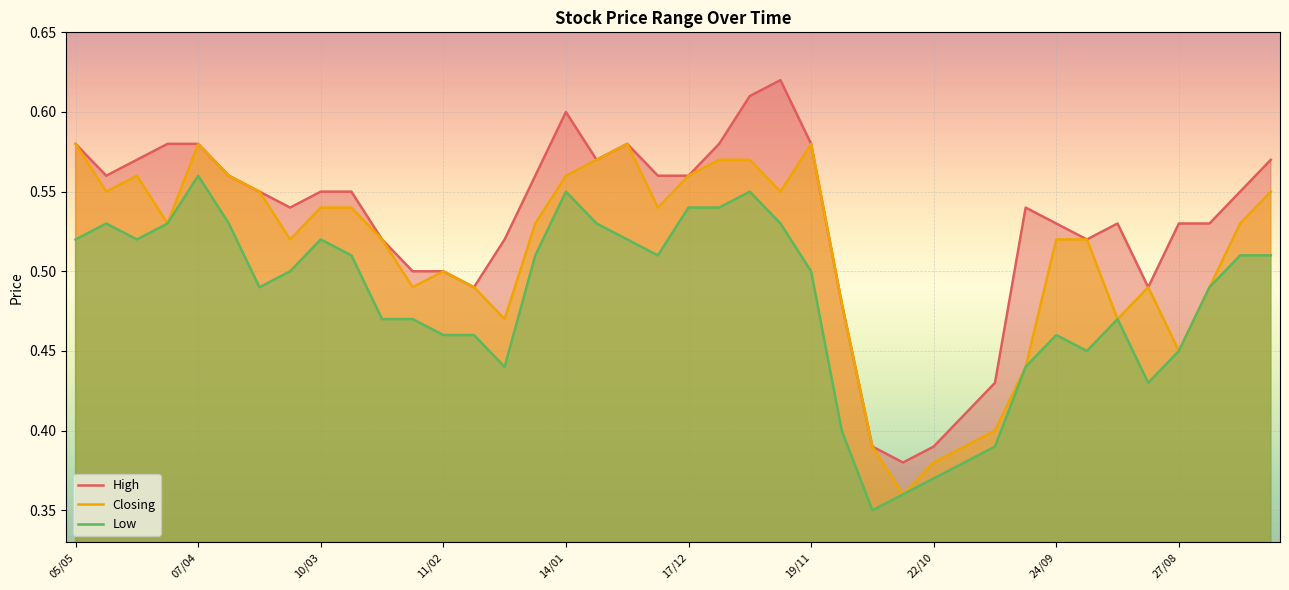

Reading left to right, extract all data points from this chart.

High: 0.6	0.6	0.6	0.6	0.6	0.6	0.6	0.5	0.6	0.6	0.5	0.5	0.5	0.5	0.5	0.6	0.6	0.6	0.6	0.6	0.6	0.6	0.6	0.6	0.6	0.5	0.4	0.4	0.4	0.4	0.4	0.5	0.5	0.5	0.5	0.5	0.5	0.5	0.6	0.6
Closing: 0.6	0.6	0.6	0.5	0.6	0.6	0.6	0.5	0.5	0.5	0.5	0.5	0.5	0.5	0.5	0.5	0.6	0.6	0.6	0.5	0.6	0.6	0.6	0.6	0.6	0.5	0.4	0.4	0.4	0.4	0.4	0.4	0.5	0.5	0.5	0.5	0.5	0.5	0.5	0.6
Low: 0.5	0.5	0.5	0.5	0.6	0.5	0.5	0.5	0.5	0.5	0.5	0.5	0.5	0.5	0.4	0.5	0.6	0.5	0.5	0.5	0.5	0.5	0.6	0.5	0.5	0.4	0.3	0.4	0.4	0.4	0.4	0.4	0.5	0.5	0.5	0.4	0.5	0.5	0.5	0.5